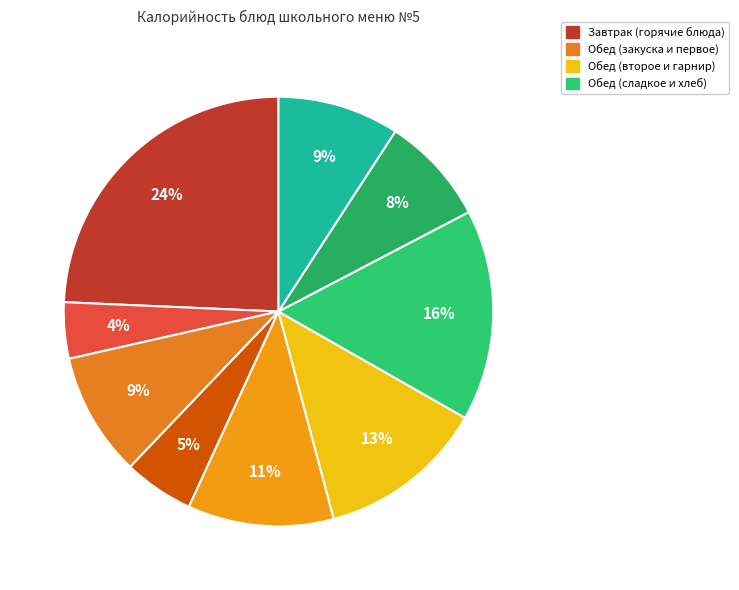

Is there any slice that represents more than half of the pie?

No